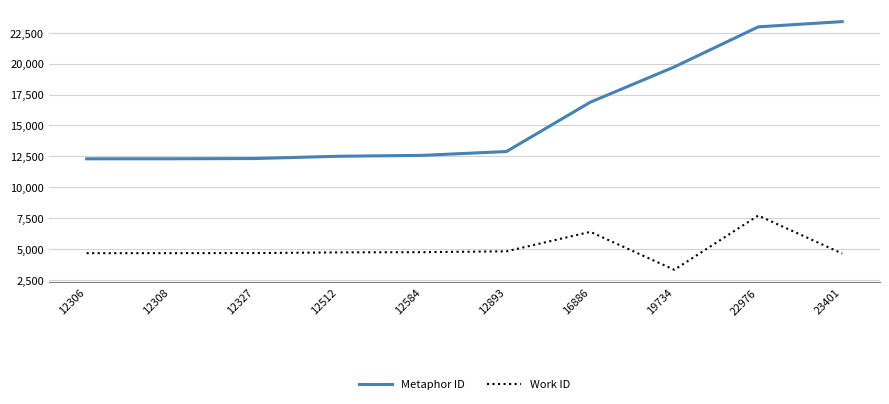

The Work ID series shows 7719 at 22976. True or false?

True